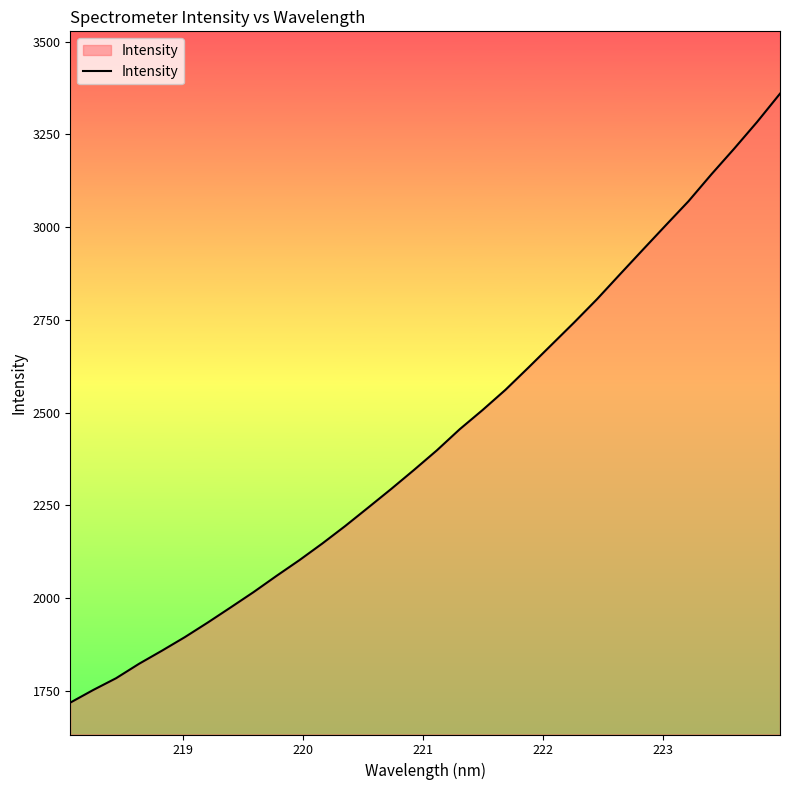

Count the number of values greater than 2398.

16